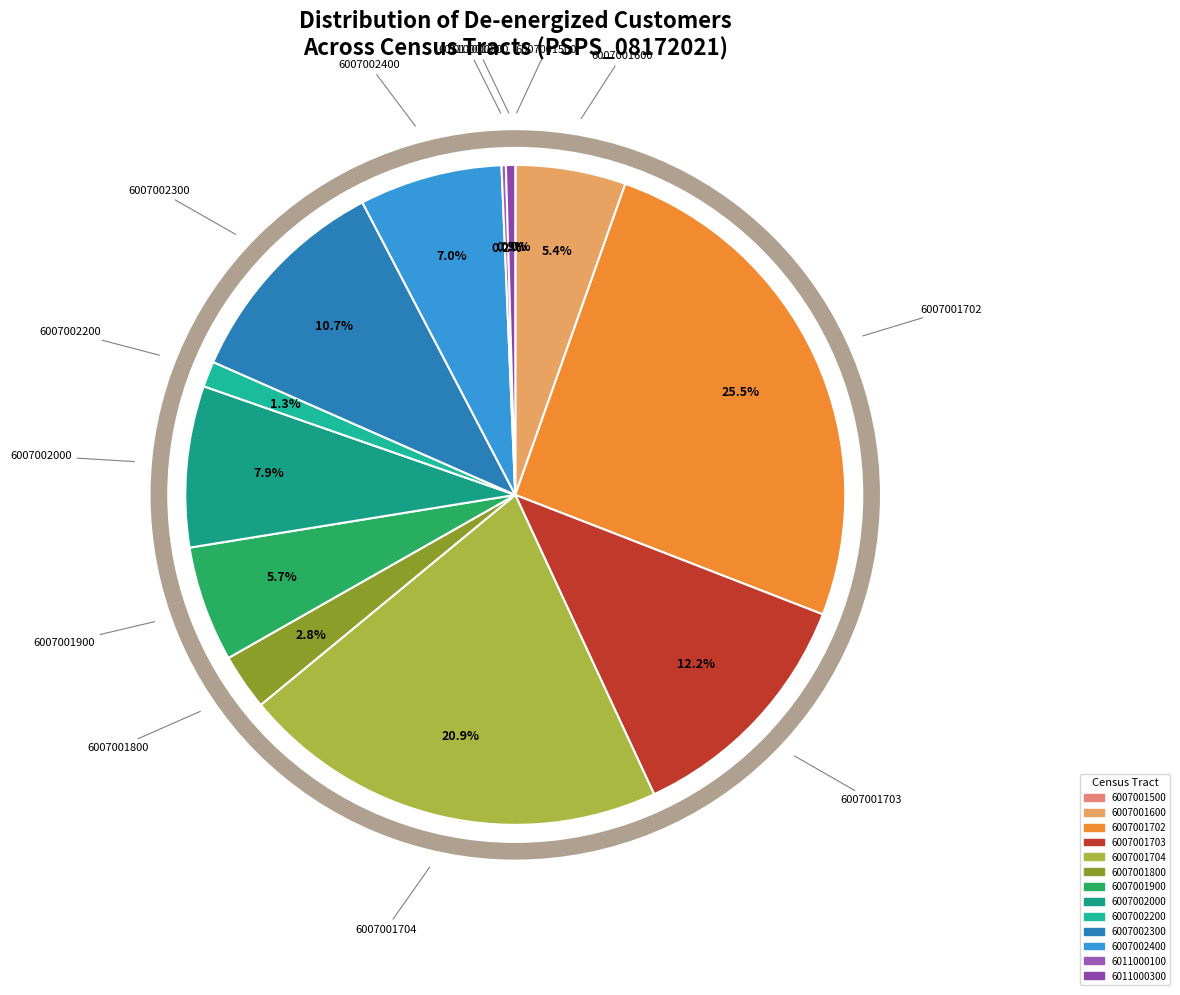

Combined, what portion of the pie is 6007001703 and 6007001600?

17.6%